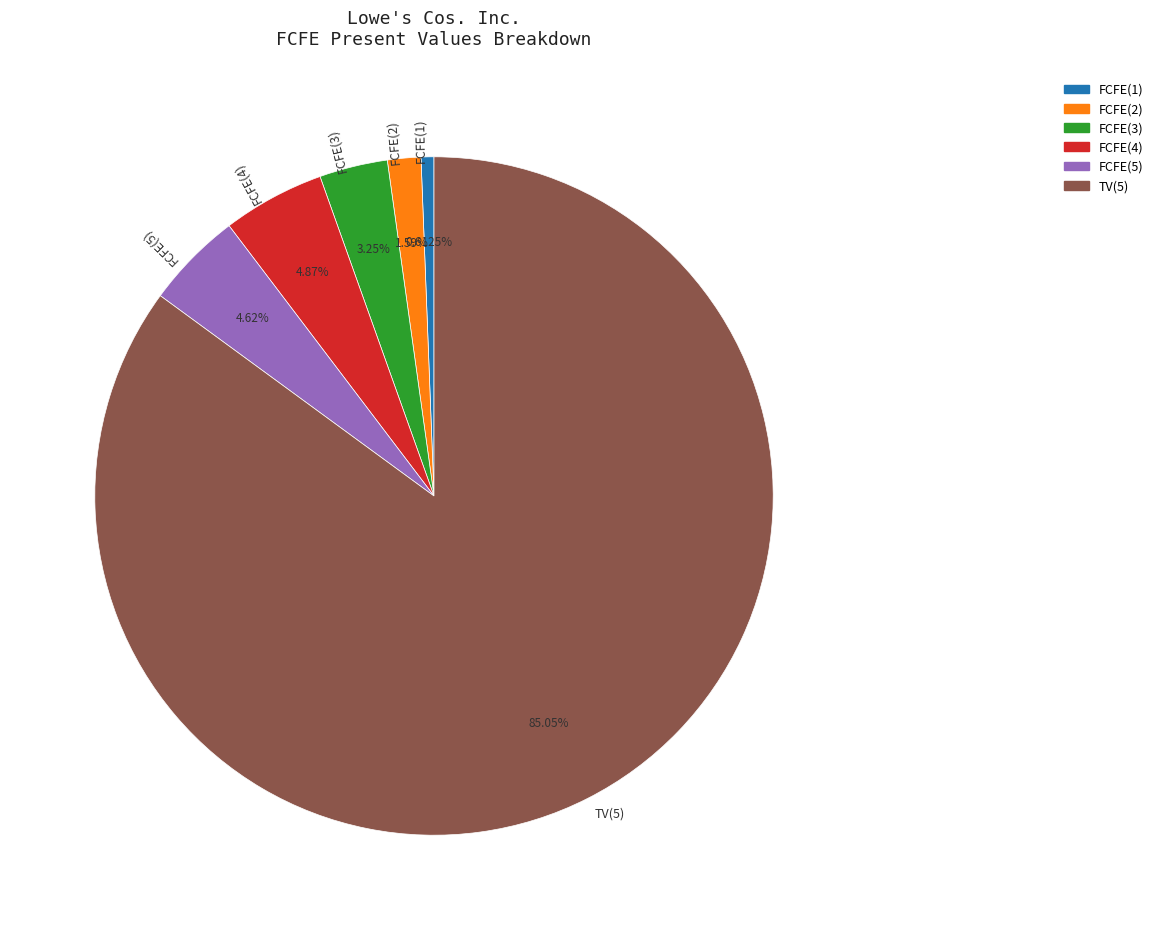

Approximately how many times larger is the value at FCFE(4) compared to FCFE(5)?

1.1